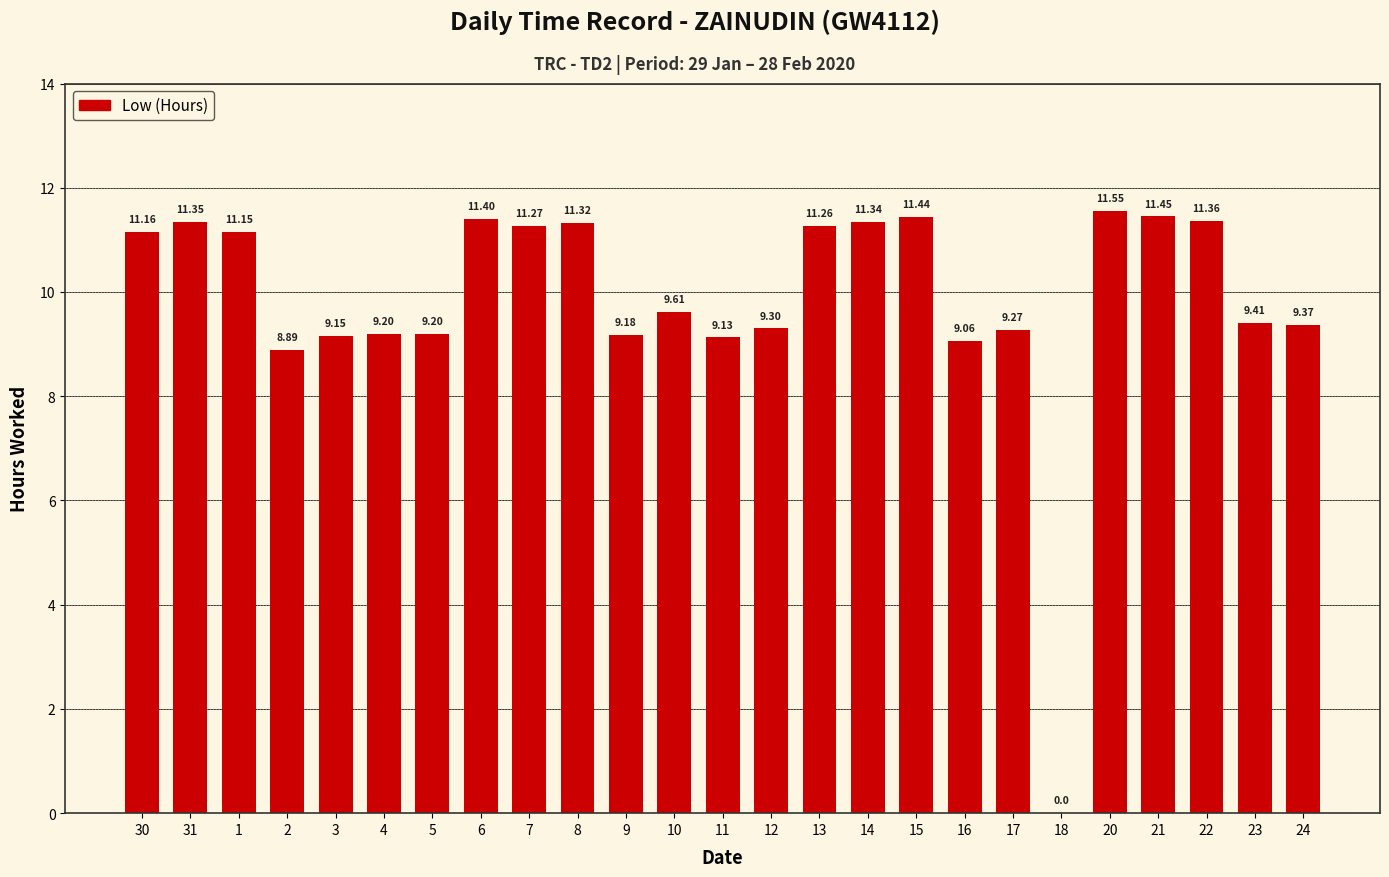

What is the ratio of the value at 12 to the value at 15?

0.8